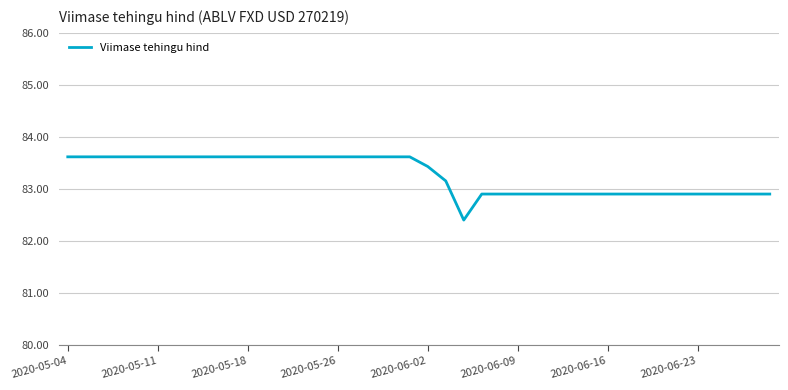

What is the difference between the maximum and minimum values?

1.2